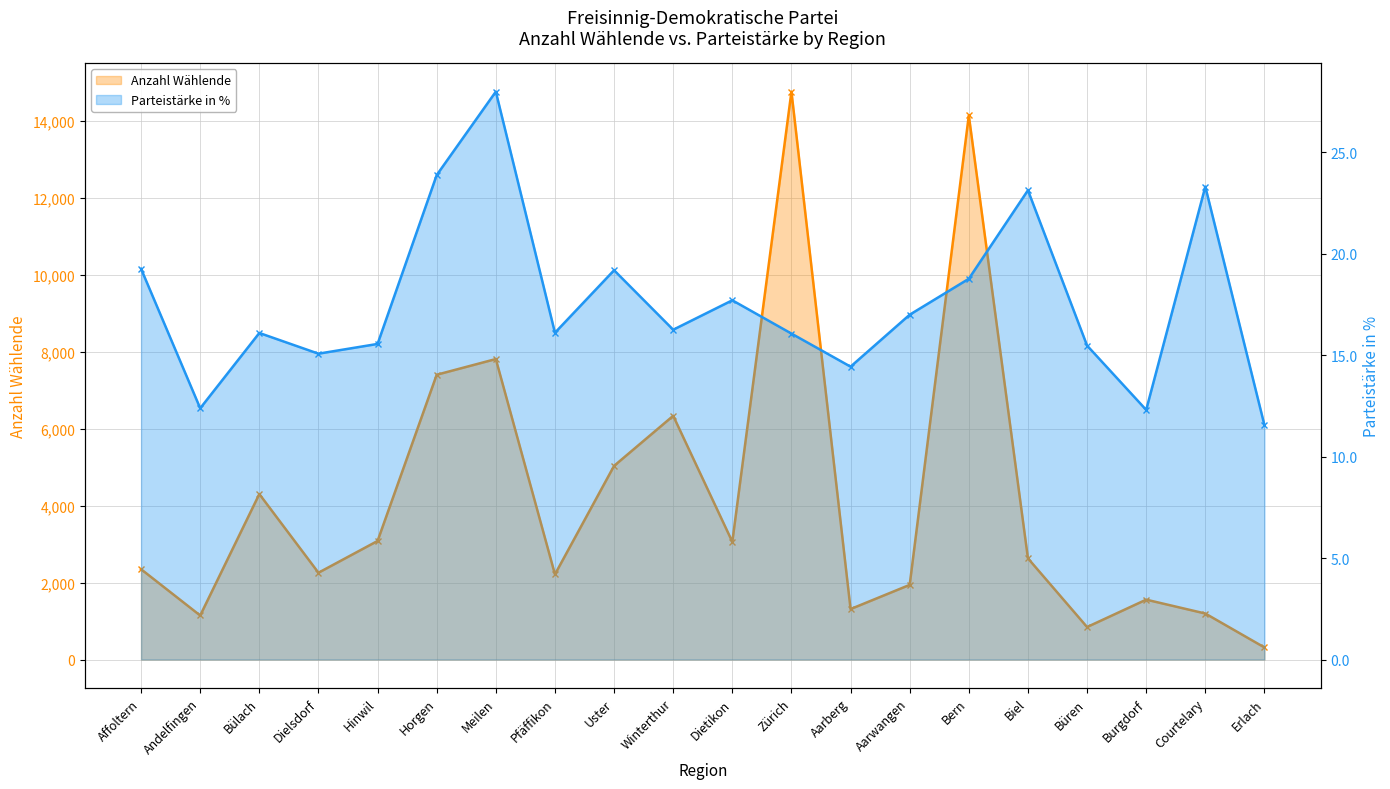

Between Andelfingen and Erlach, which series saw the biggest shift?

Anzahl Wählende